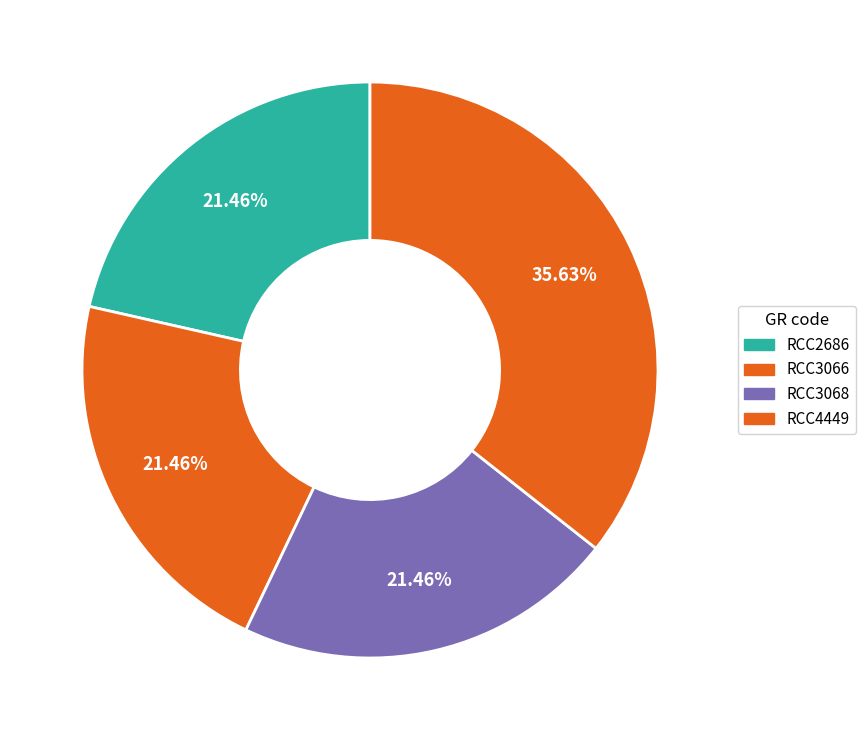

Is there any slice that represents more than half of the pie?

No